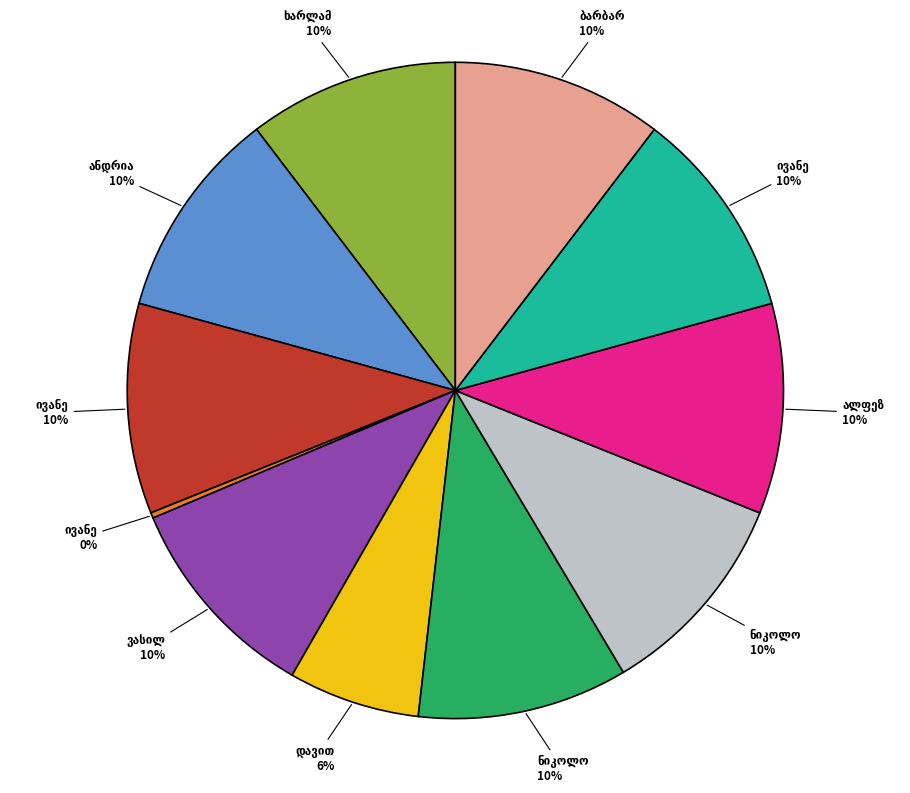

To the nearest percent, what is the difference between the largest and smallest slice percentages?

10%